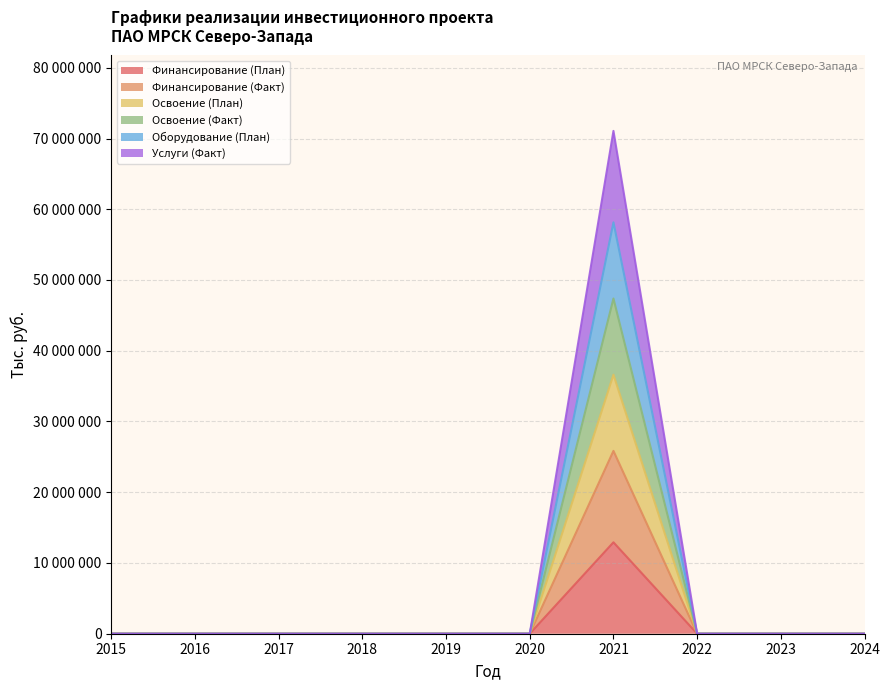

True or false: Освоение (План) has more than 2 points higher than both neighbors.

False